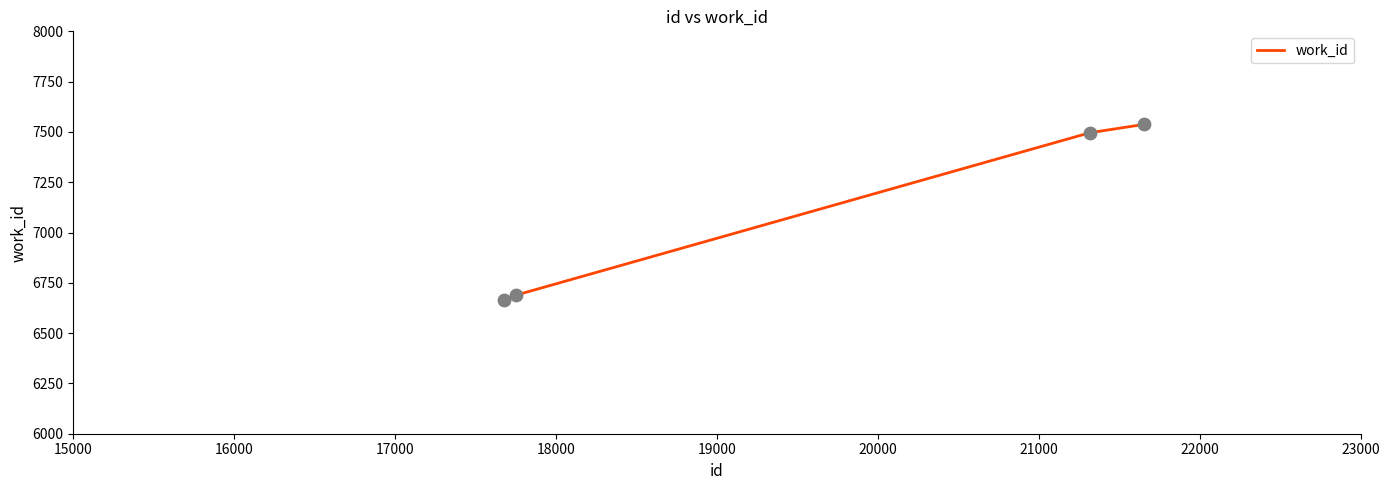

True or false: the data has more than 2 interior local peaks.

False